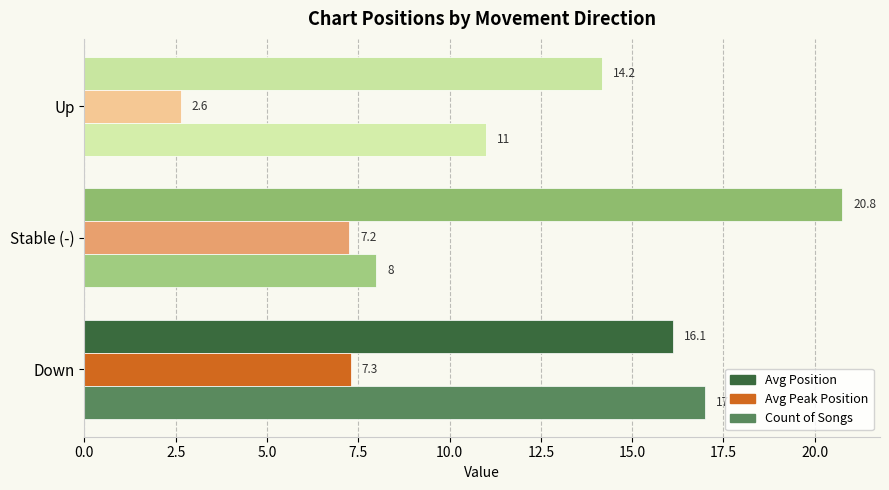

What value does the Avg Peak Position series have at Down?

7.3